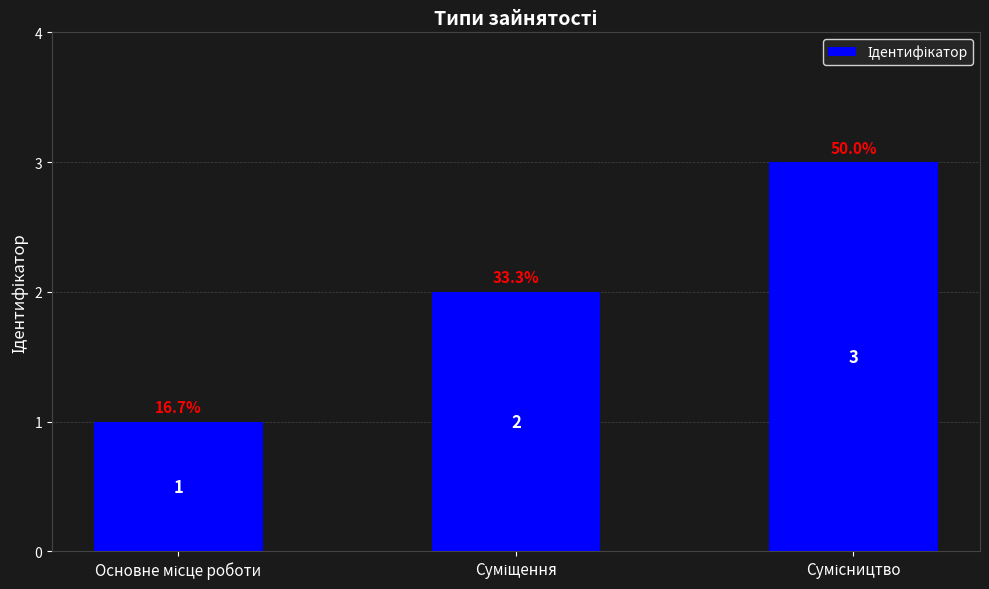

What is the sum of all values?

6